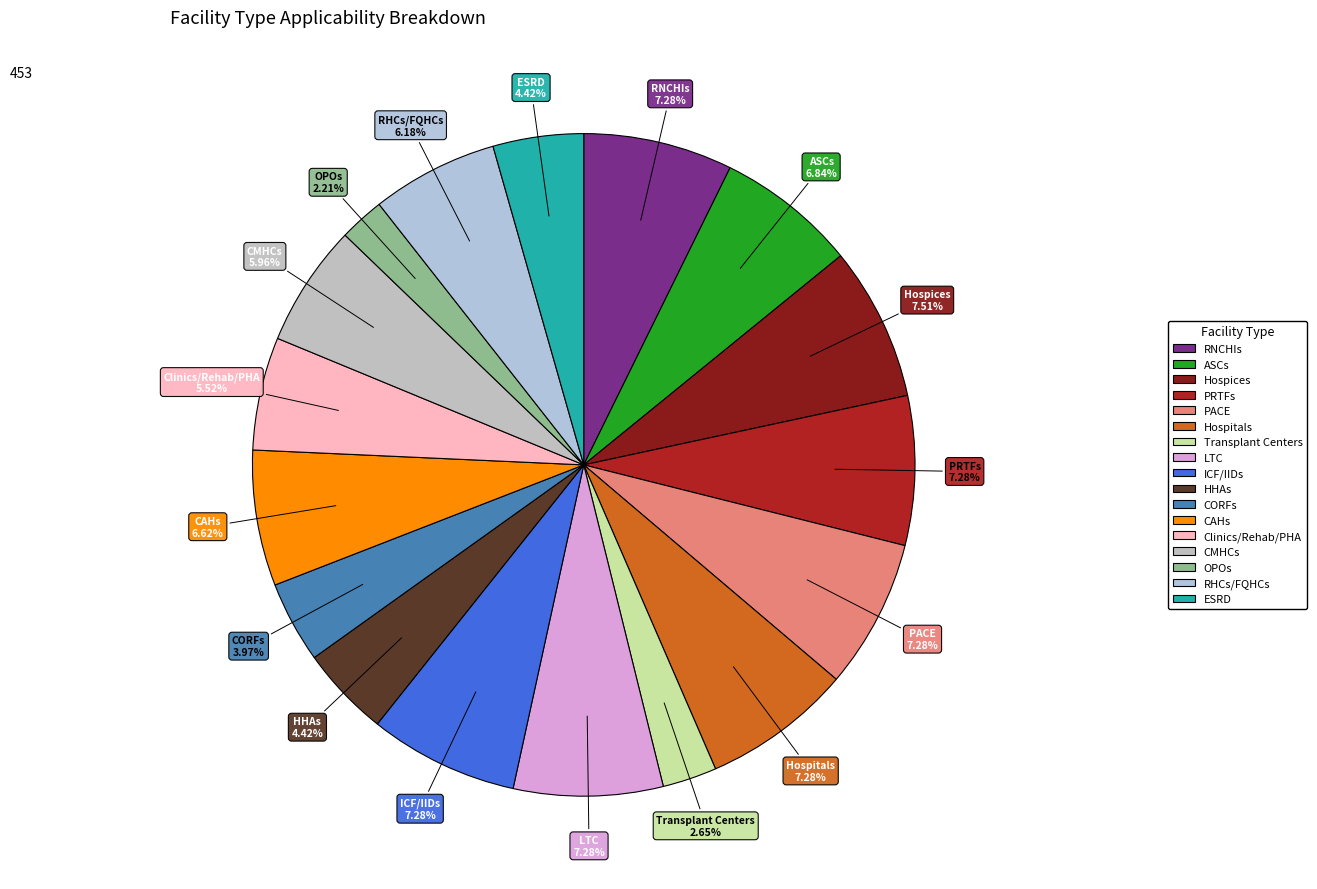

True or false: CAHs accounts for 1% of the total.

False